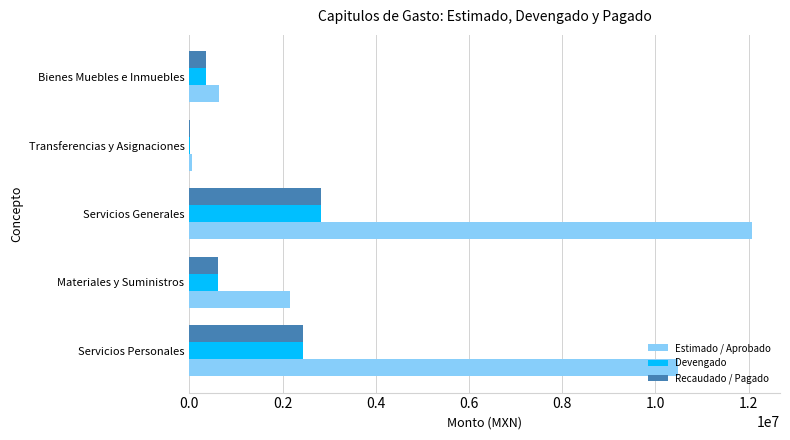

Which series has the largest total across all categories?

Estimado / Aprobado